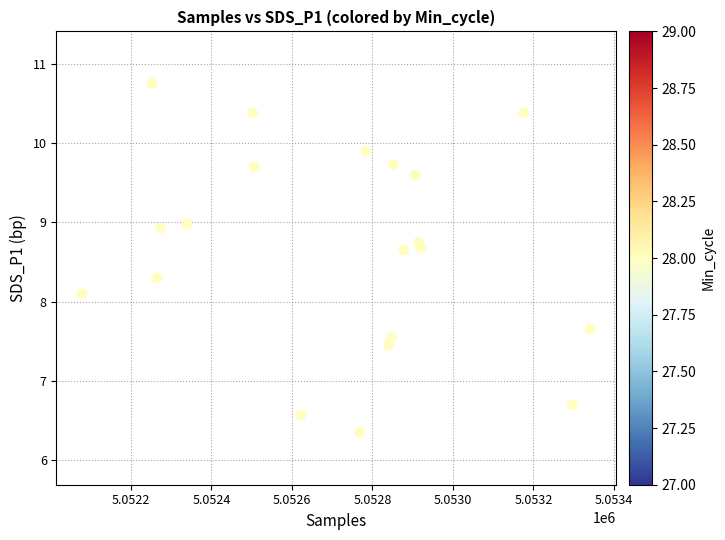

What is the range of Y values (max minus min)?

4.4